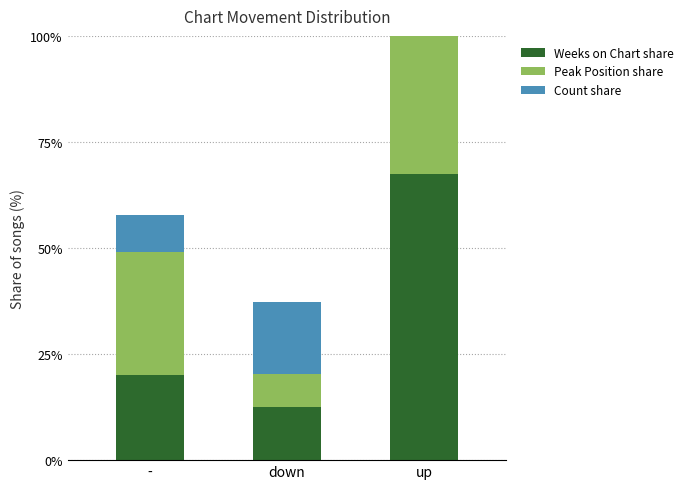

What is the difference between the maximum and minimum values in the Count share series?

65.5